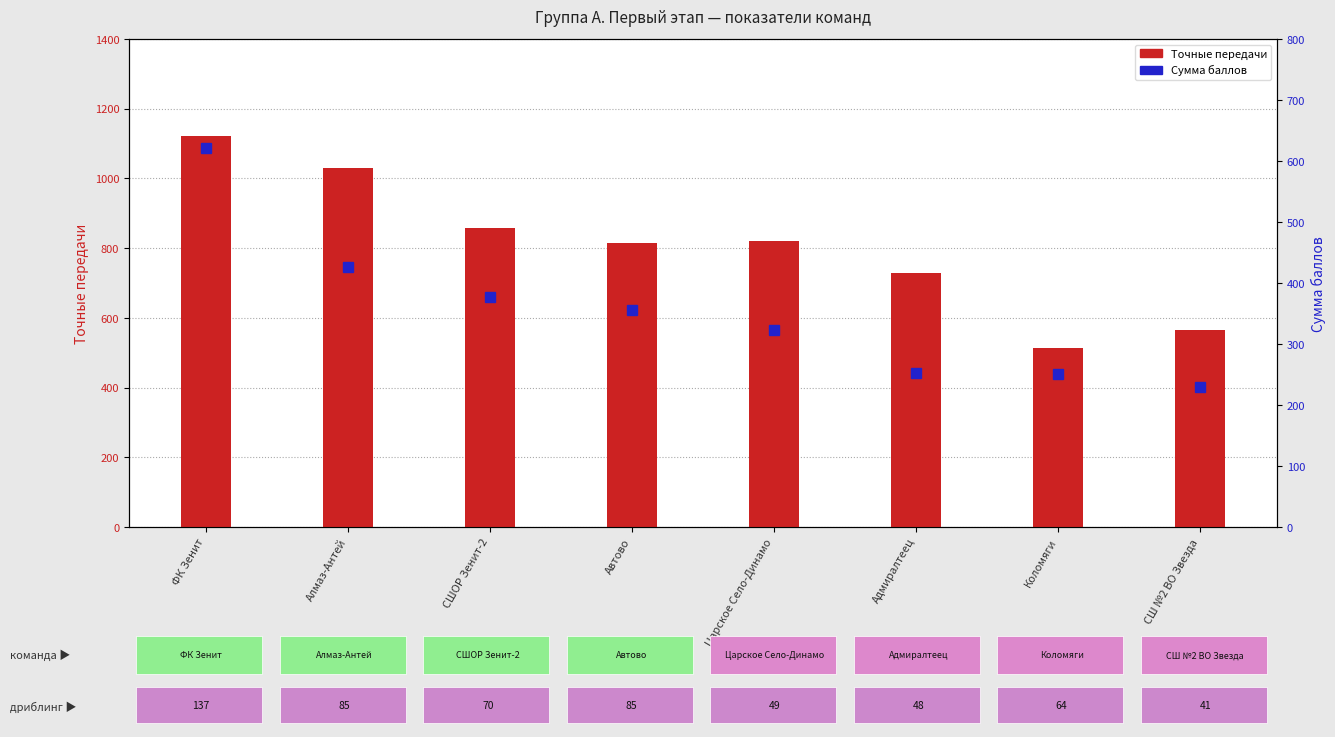

Reading left to right, extract all data points from this chart.

Точные передачи: 1123.0	1031.0	859.0	815.0	821.0	728.0	514.0	564.0
Сумма баллов: 621.1	426.8	376.5	356.0	322.5	253.1	251.3	229.0